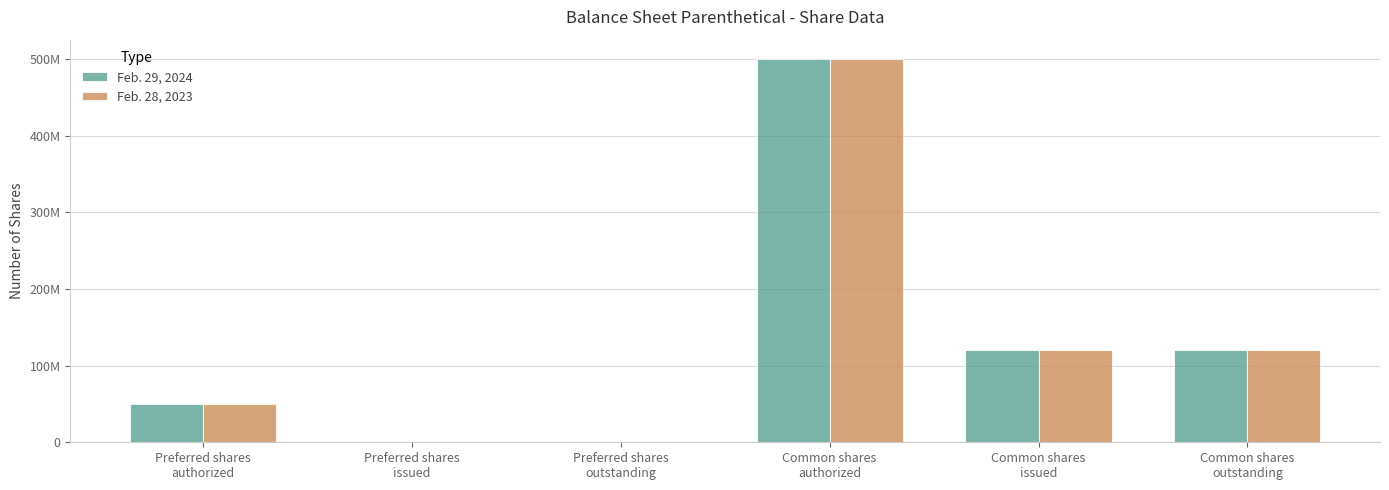

Which series has the largest total across all categories?

Feb. 29, 2024